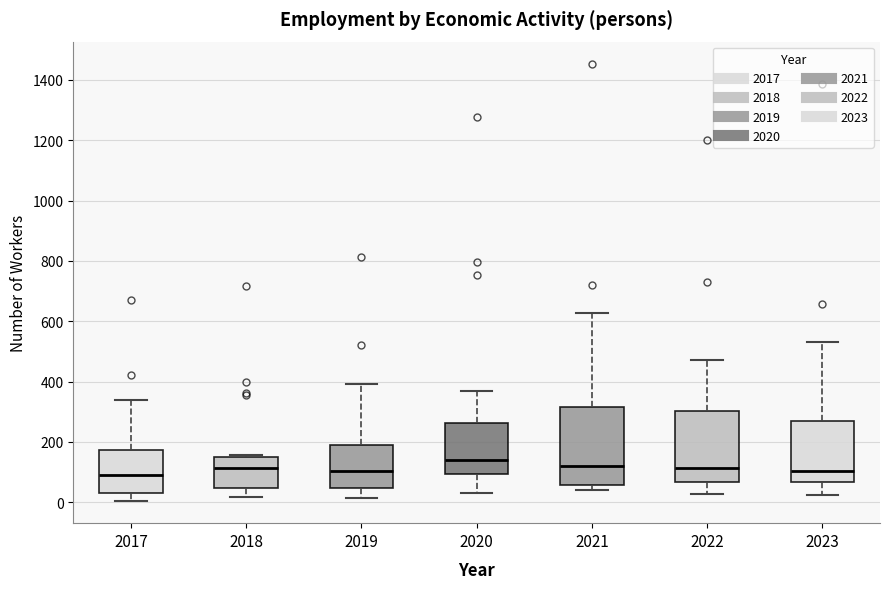

Where does the lower whisker of the box at x = 2018 end on the y-axis? The values are not printed on the chart, so give them approximately, as read against the axis.

20